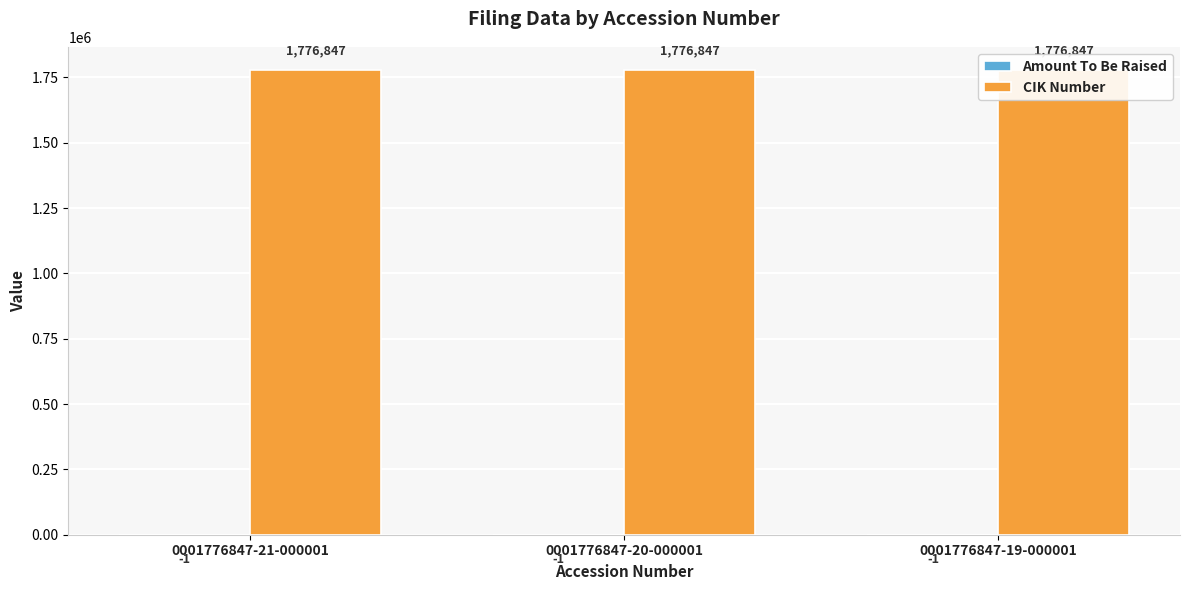

Between 0001776847-19-000001 and 0001776847-21-000001, which is larger?

0001776847-19-000001